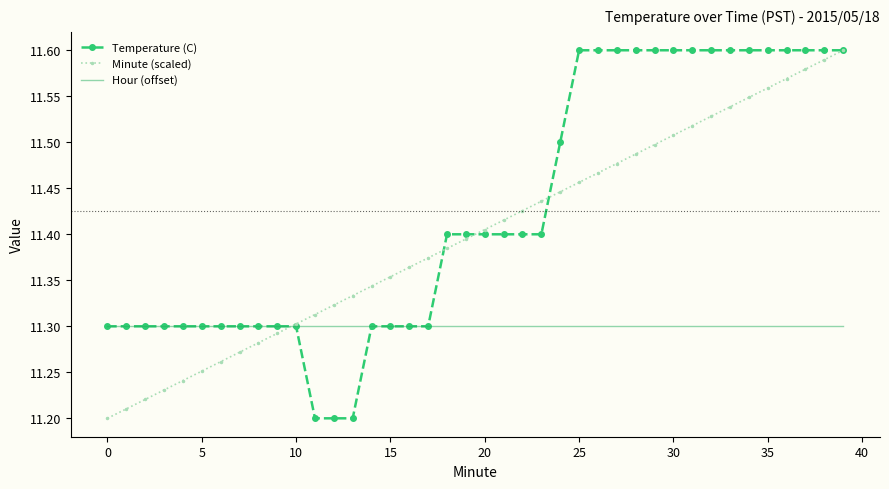

Which series has the largest total across all categories?

Temperature (C)